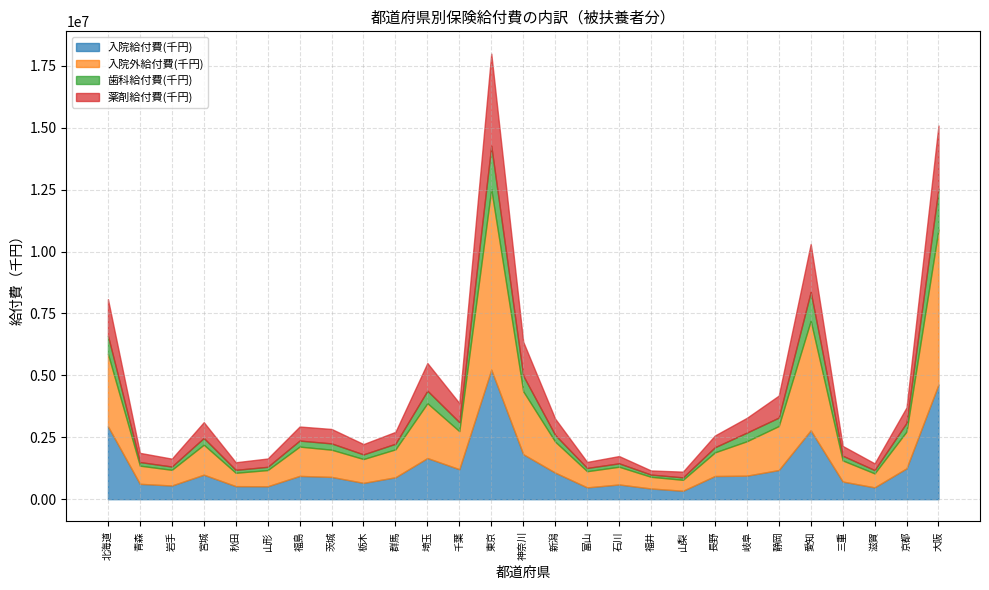

What is the spread (max minus min) of values at 大阪?

4608921.0